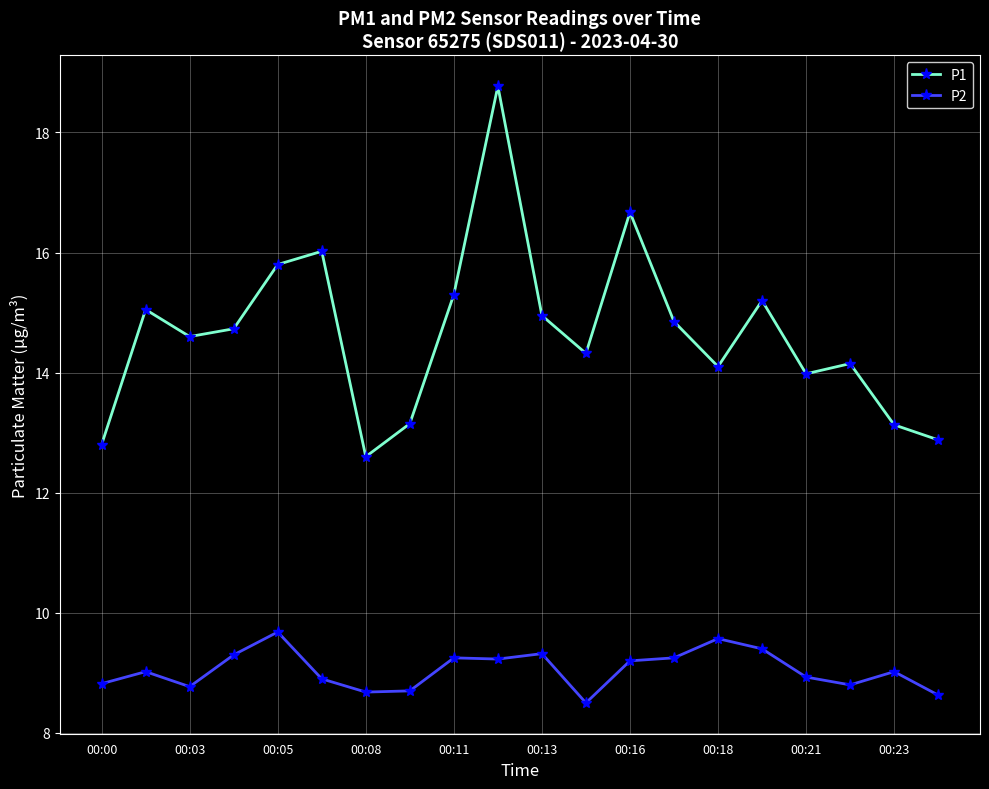

What is the minimum value shown in the chart?

8.5